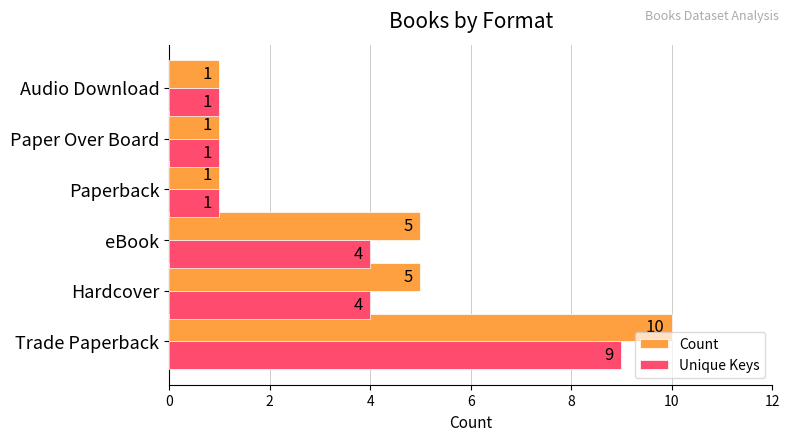

How many Count values are between 1 and 5?

5